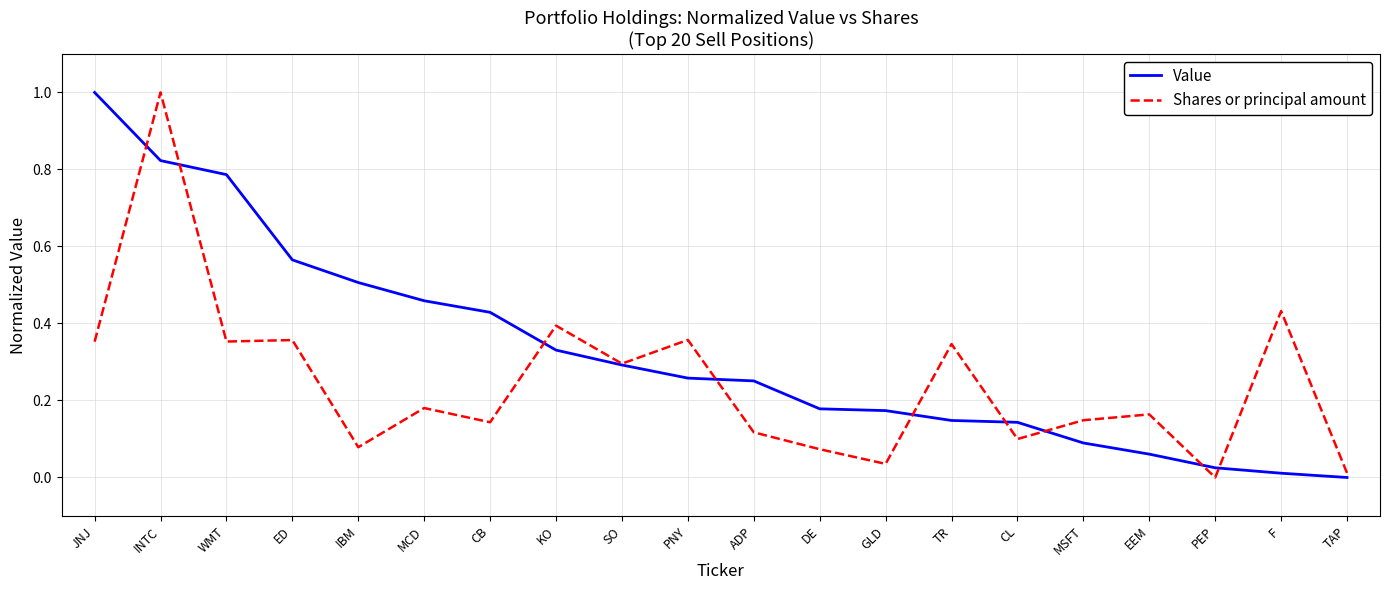

What position from the right is SO?

12